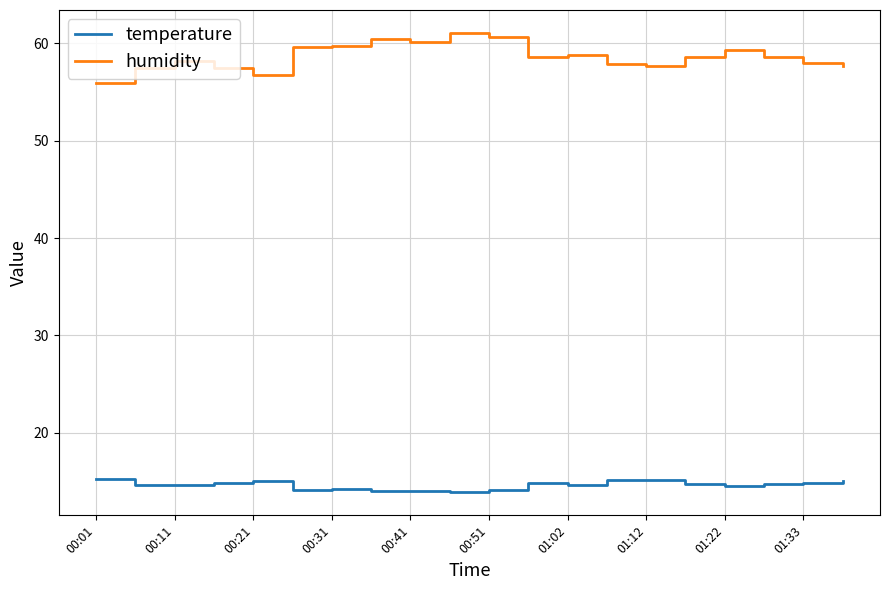

List the series in order of their peak value, highest first.

humidity, temperature